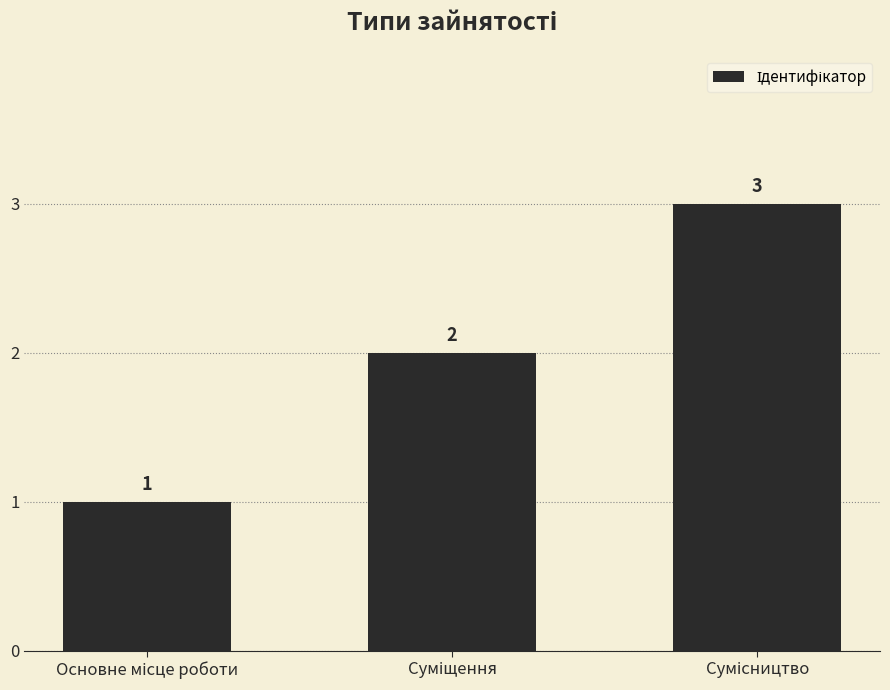

How many values are between 1 and 3?

3